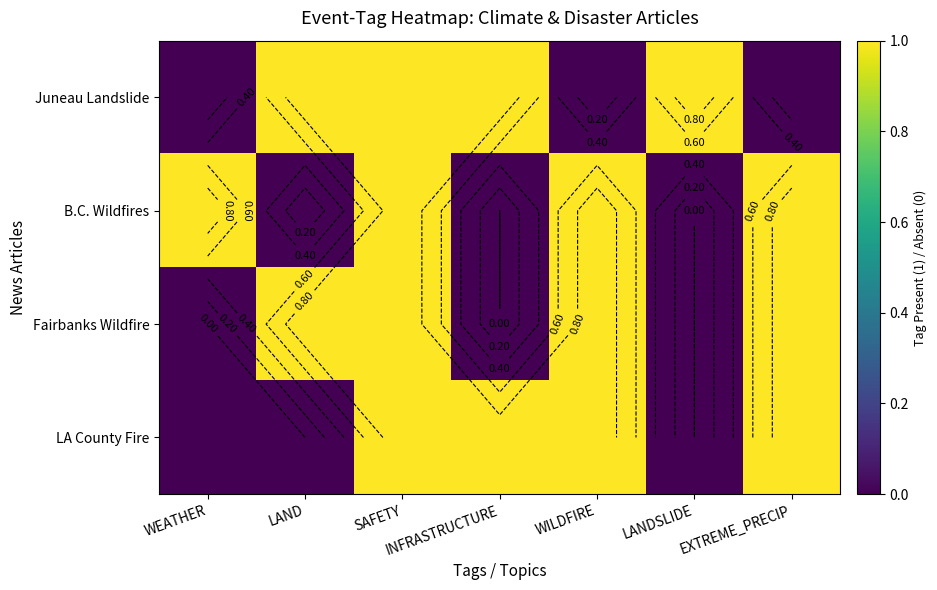

List the labels in order of Fairbanks Wildfire value, largest first.

LAND, SAFETY, WILDFIRE, EXTREME_PRECIP, WEATHER, INFRASTRUCTURE, LANDSLIDE